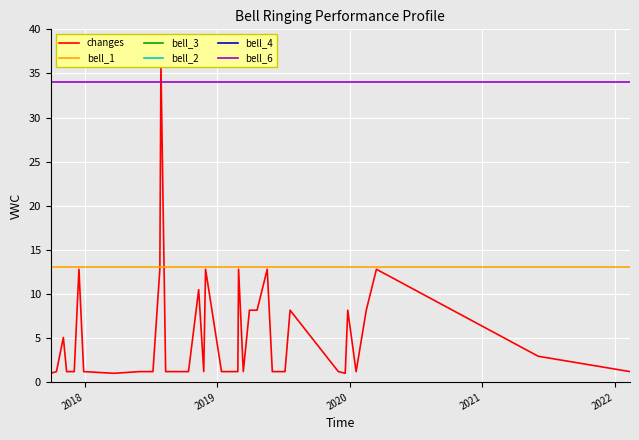

Is this an area chart (filled region under the line)?

No